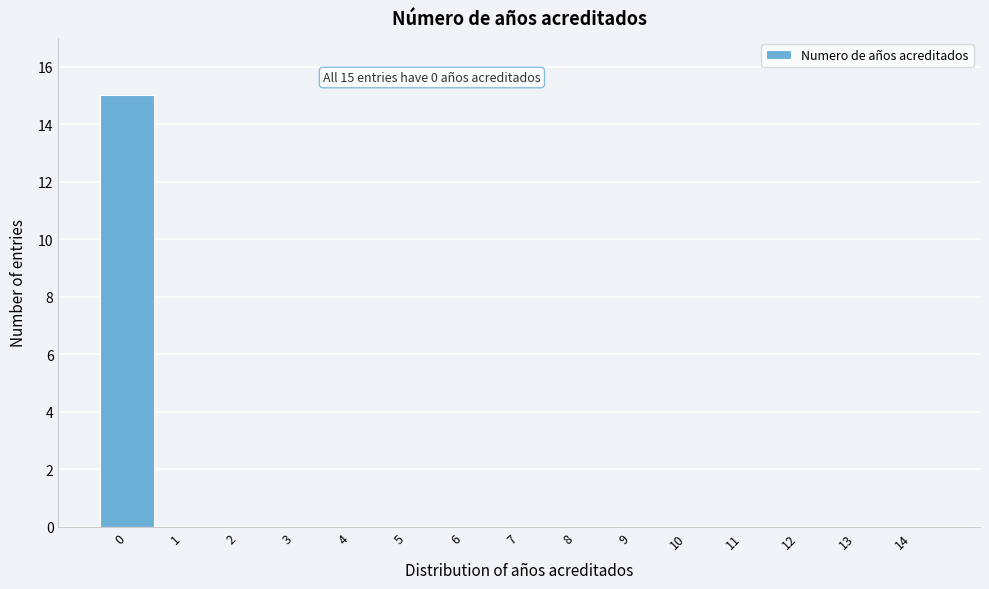

Reading right to left, what are all the values shown in this chart?

14=0	13=0	12=0	11=0	10=0	9=0	8=0	7=0	6=0	5=0	4=0	3=0	2=0	1=0	0=15